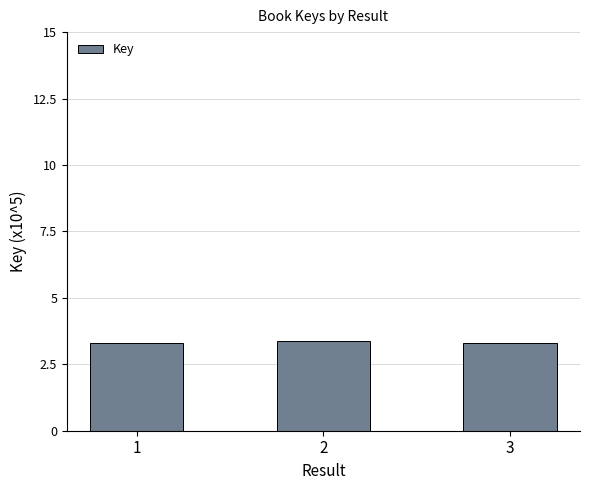

The value at 2 is 3.4. True or false?

True